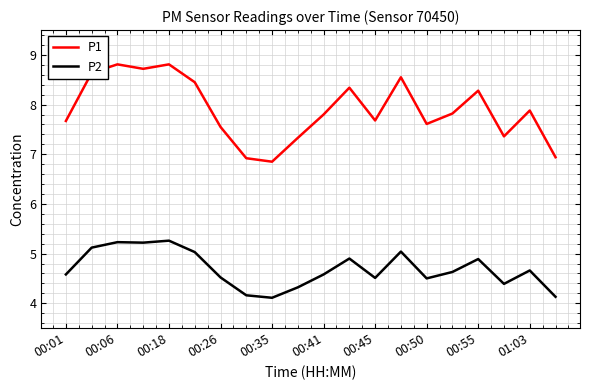

What is the difference between the second highest and second lowest values in the P2 series?

1.1